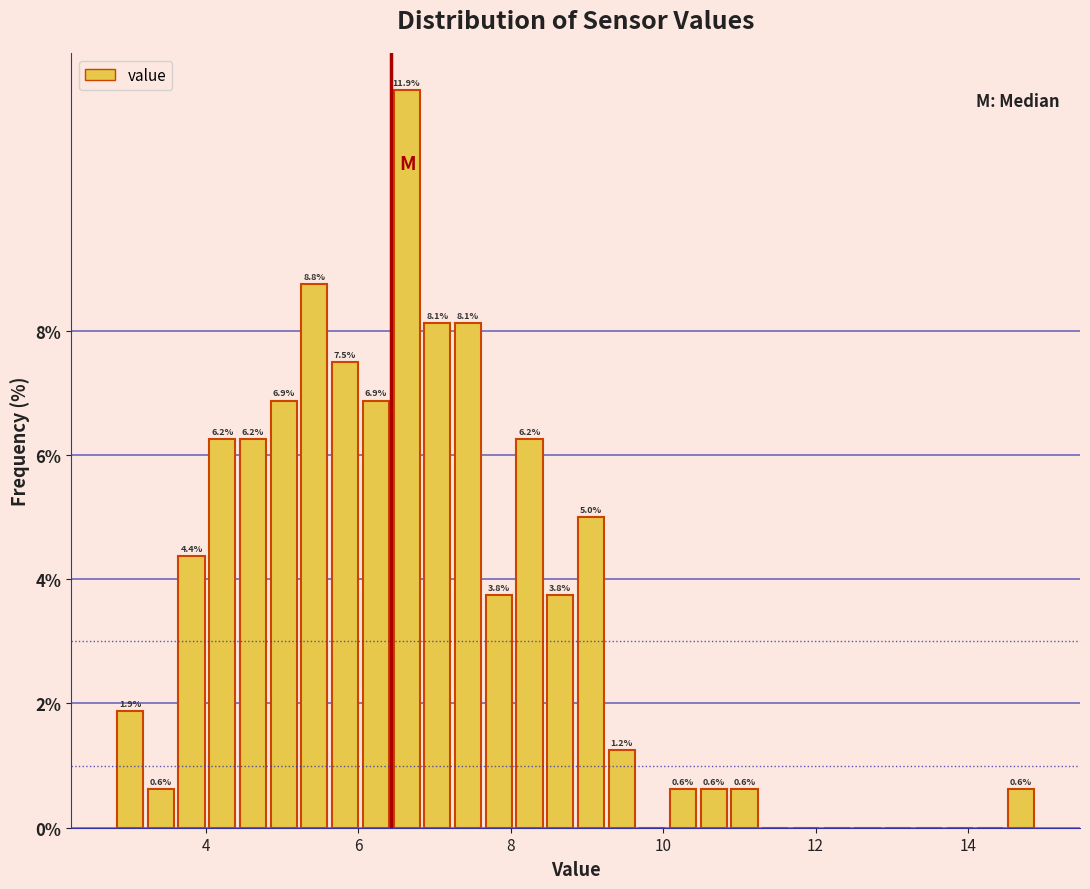

Read against the x-axis, roughly where is the centre of the tallest bar?

6.6